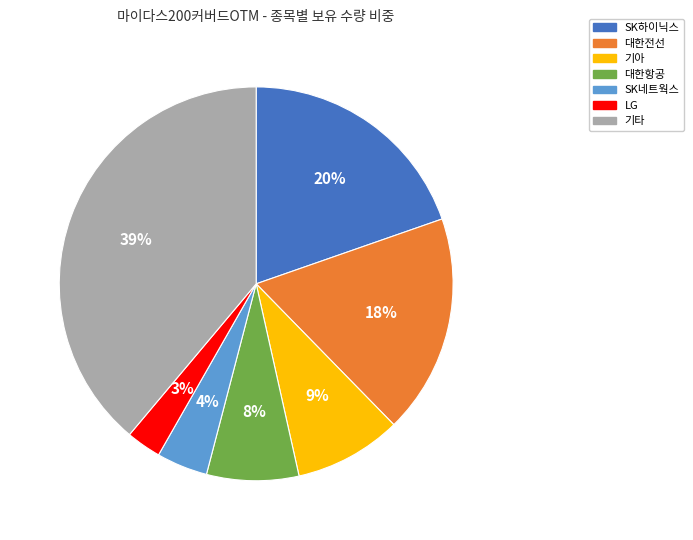

How many segments does this pie chart have?

7